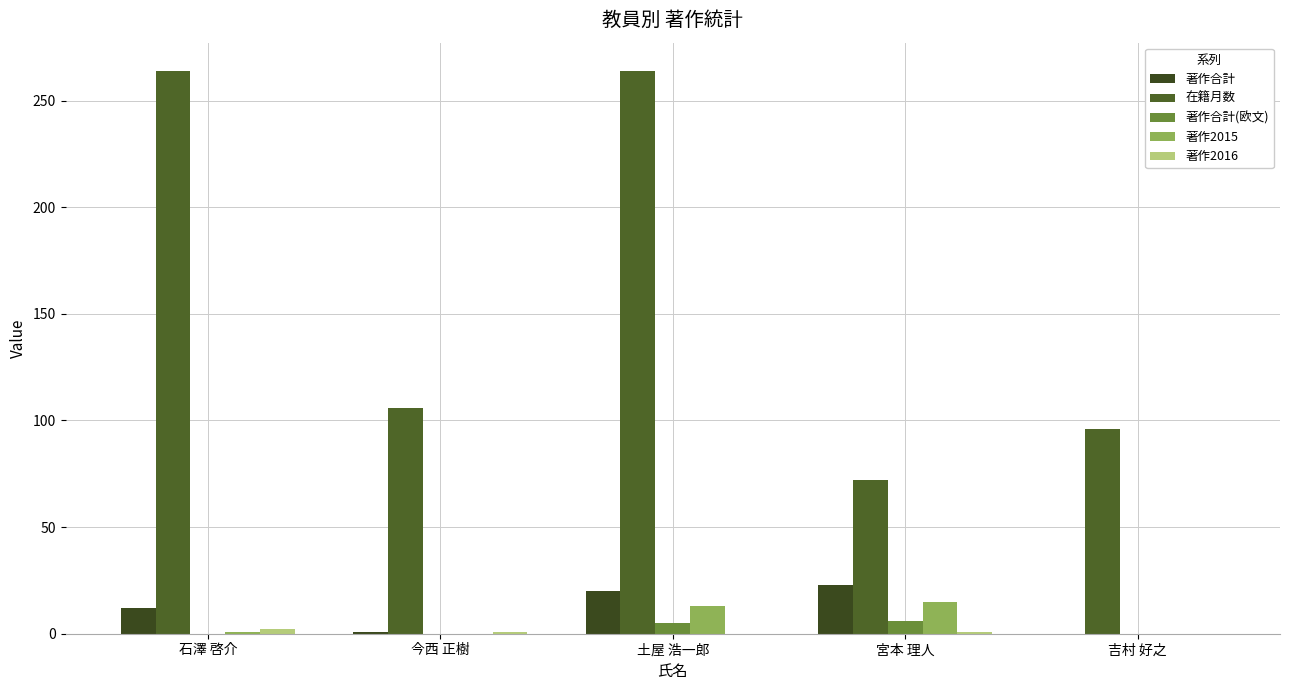

At which label does 在籍月数 reach its peak?

石澤 啓介